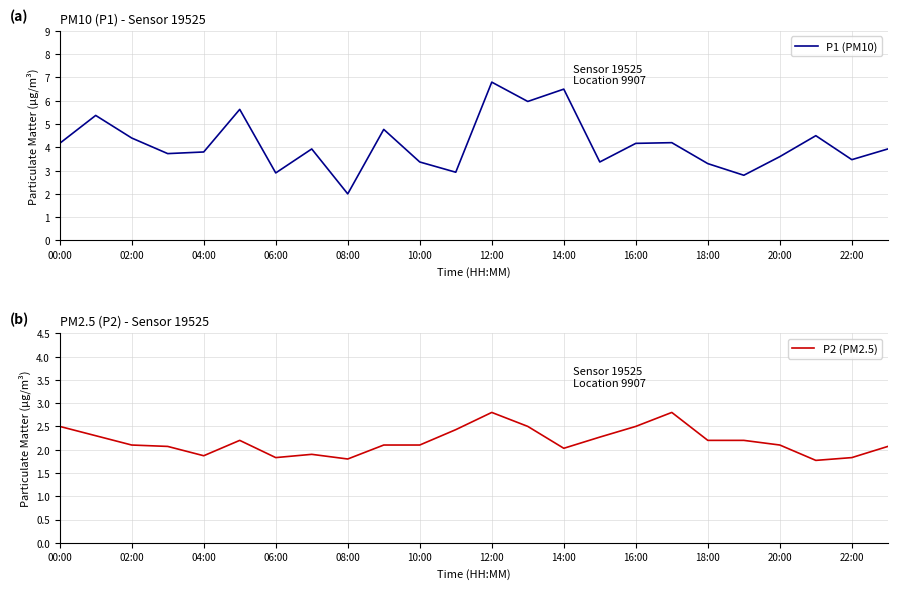

What value does the P2 (PM2.5) series have at 15?

2.3